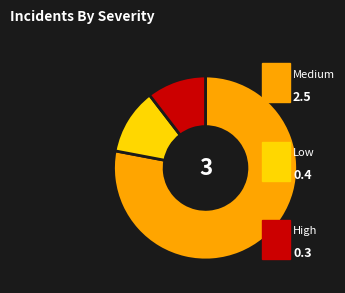

Is there any slice that represents more than half of the pie?

Yes